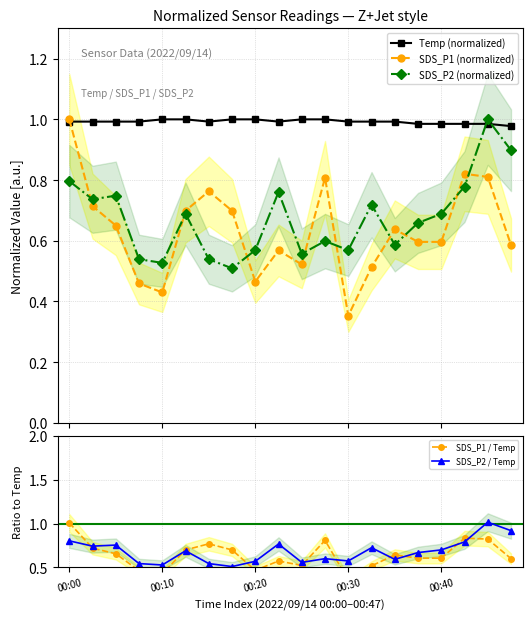

How many intersections are there between SDS_P2 (normalized) and Temp (normalized)?

2